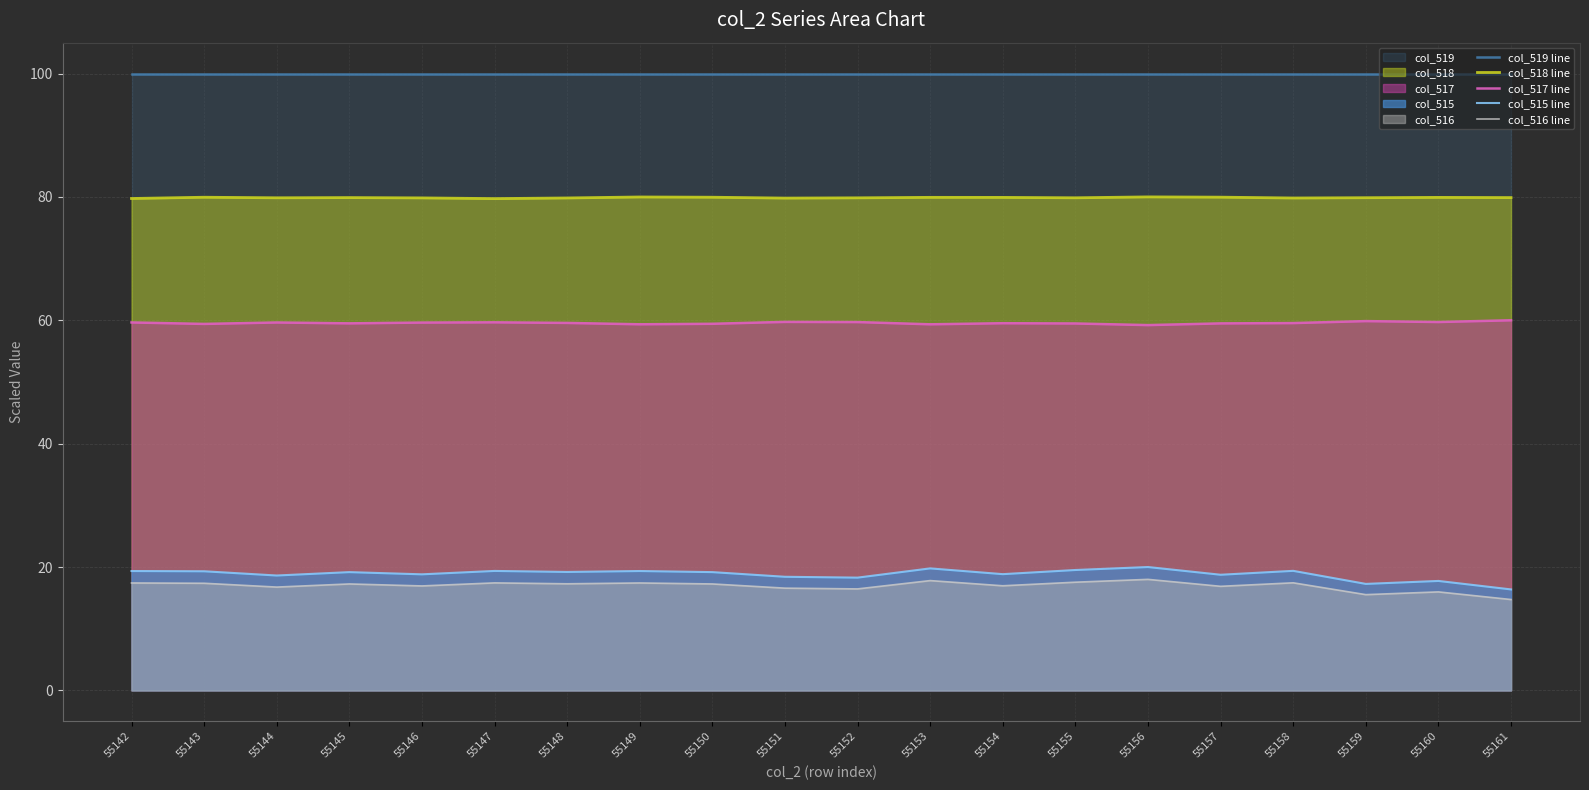

Which series changed the most between 55144 and 55151?

col_515 line